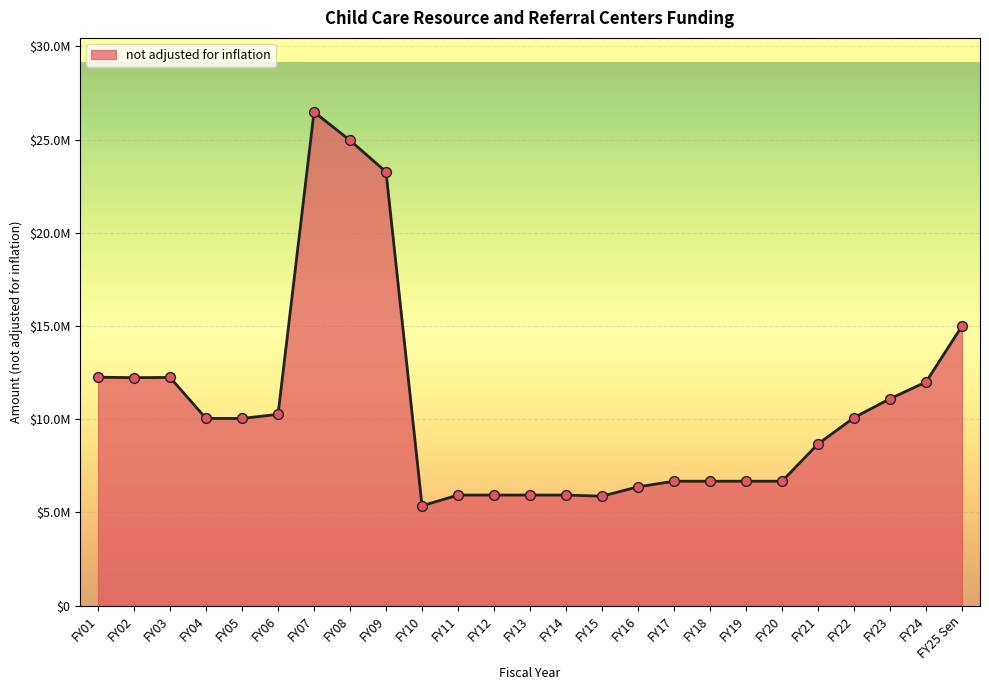

Between FY25 Sen and FY11, which is larger?

FY25 Sen